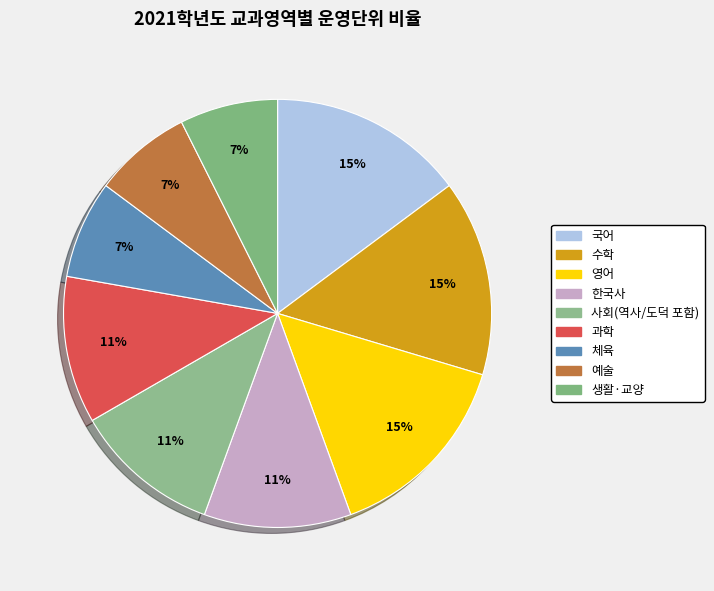

How many segments does this pie chart have?

9